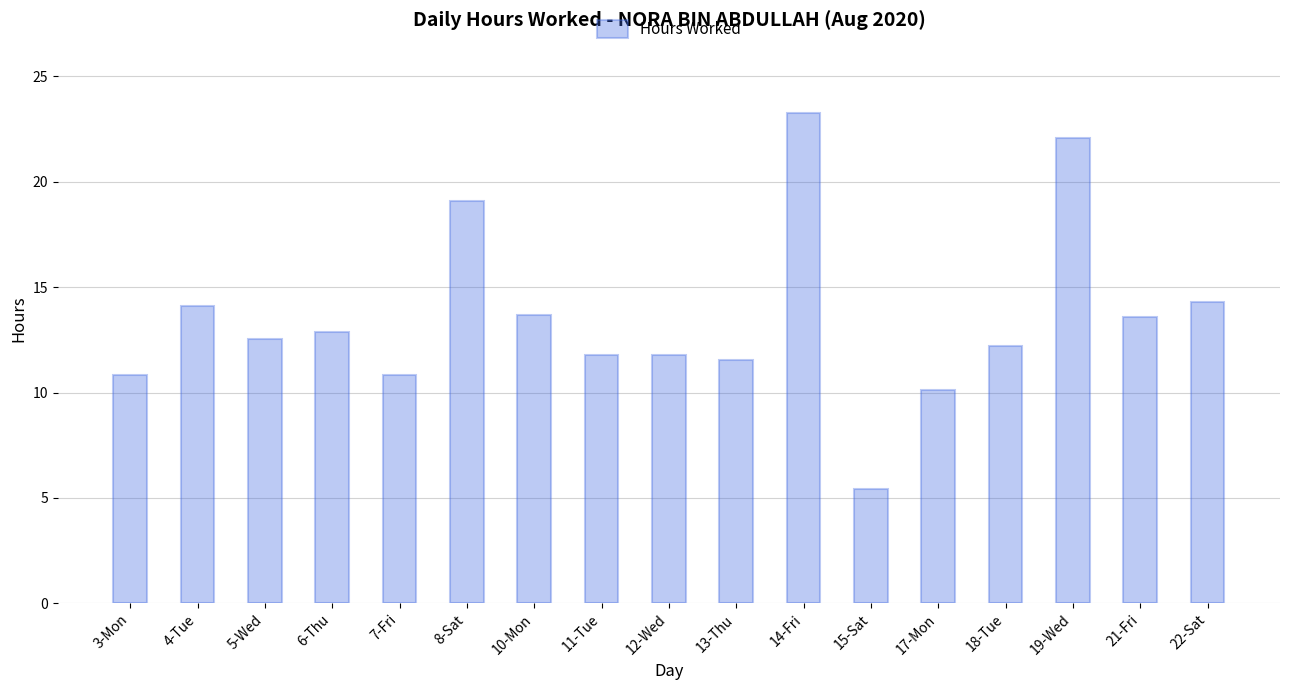

What is the change in value from 3-Mon to 5-Wed?

+1.7